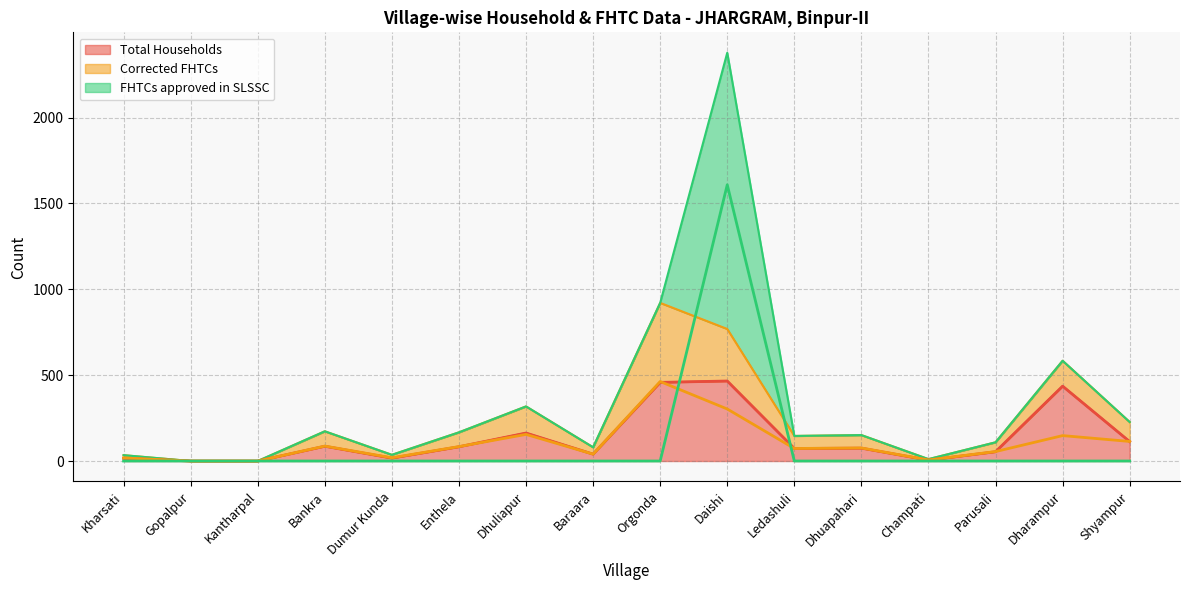

Is the value of FHTCs approved in SLSSC at Parusali greater than the value of Total Households at Ledashuli?

No